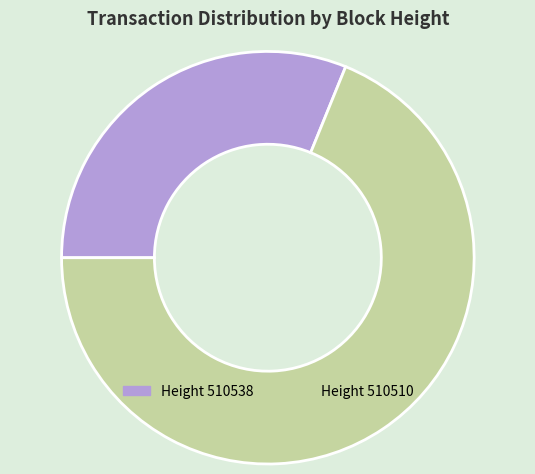

Does any single category account for the majority?

Yes